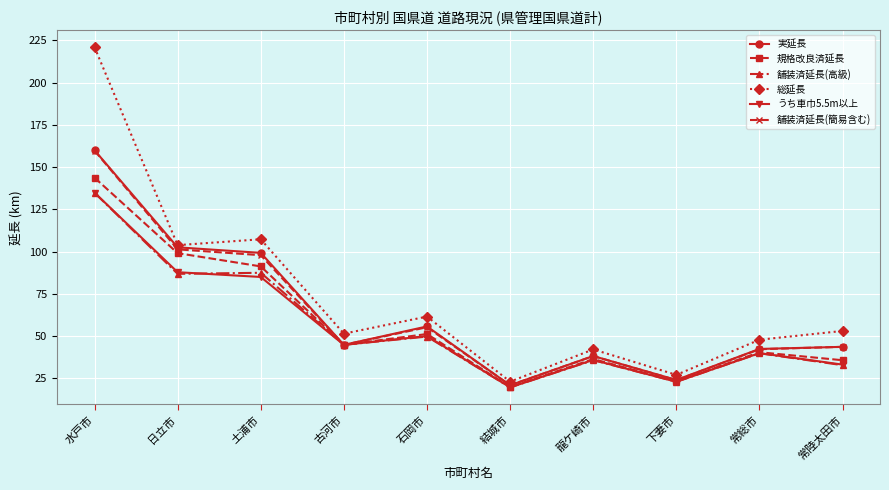

In 実延長, how many points are lower than both neighbors (excluding endpoints)?

3